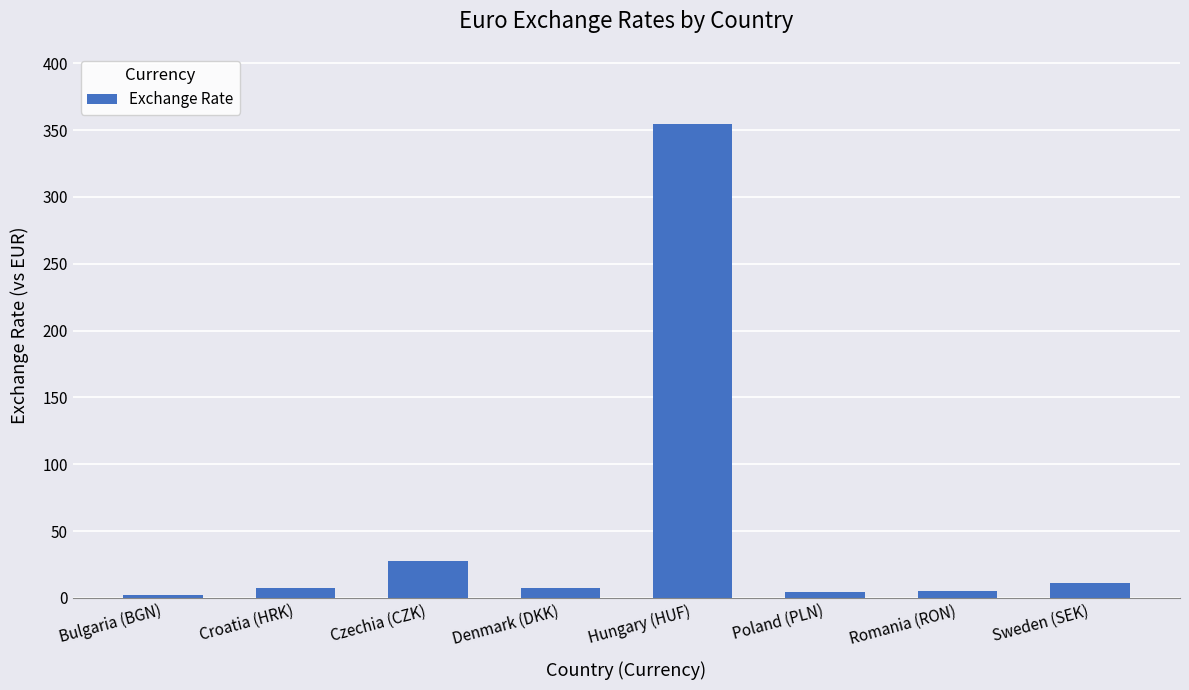

How many bars are there in total?

8